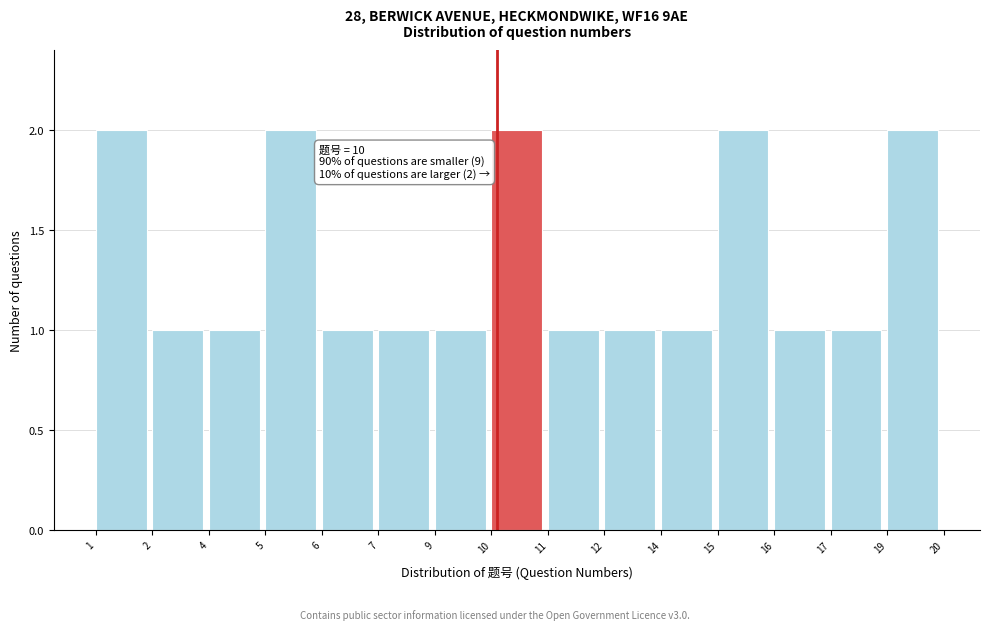

Reading right to left, transcribe all the data shown in this chart.

2	1	1	2	1	1	1	2	1	1	1	2	1	1	2